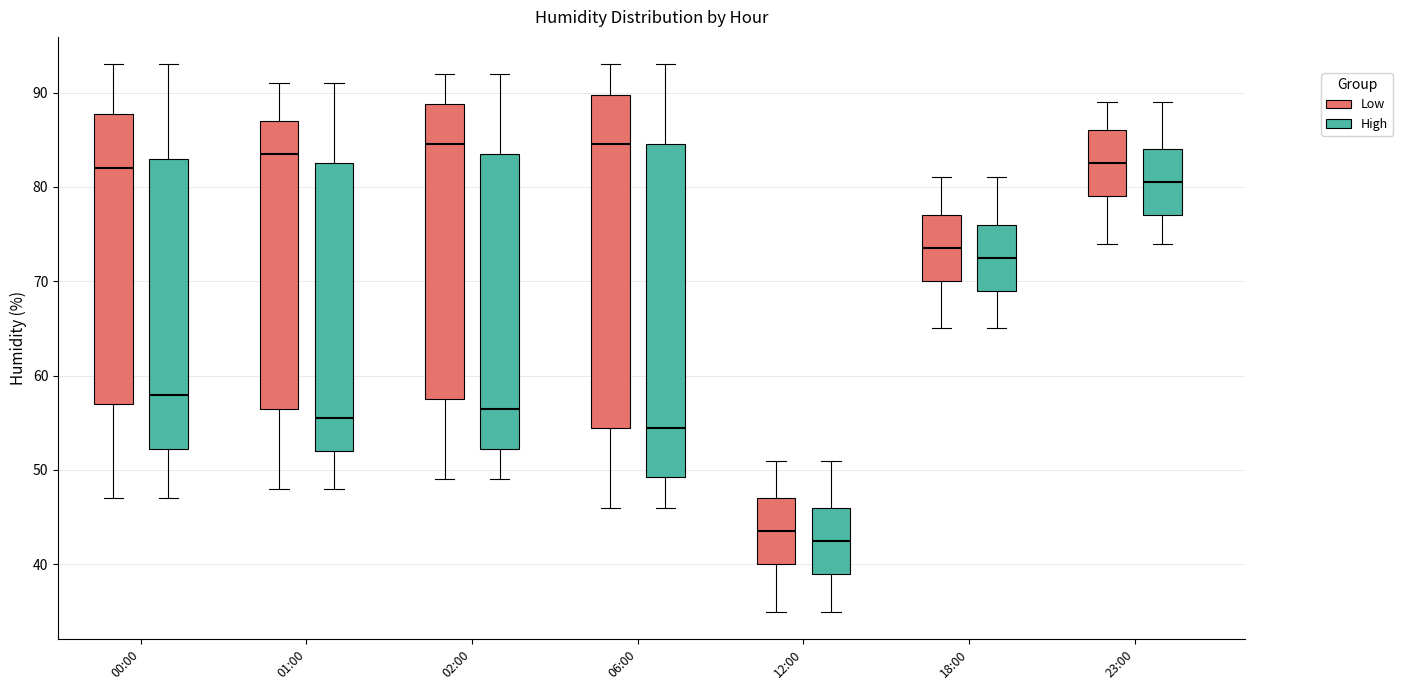

Where is the lower edge of the box for 00:00 (High) on the y-axis? The values are not printed on the chart, so give them approximately, as read against the axis.

52